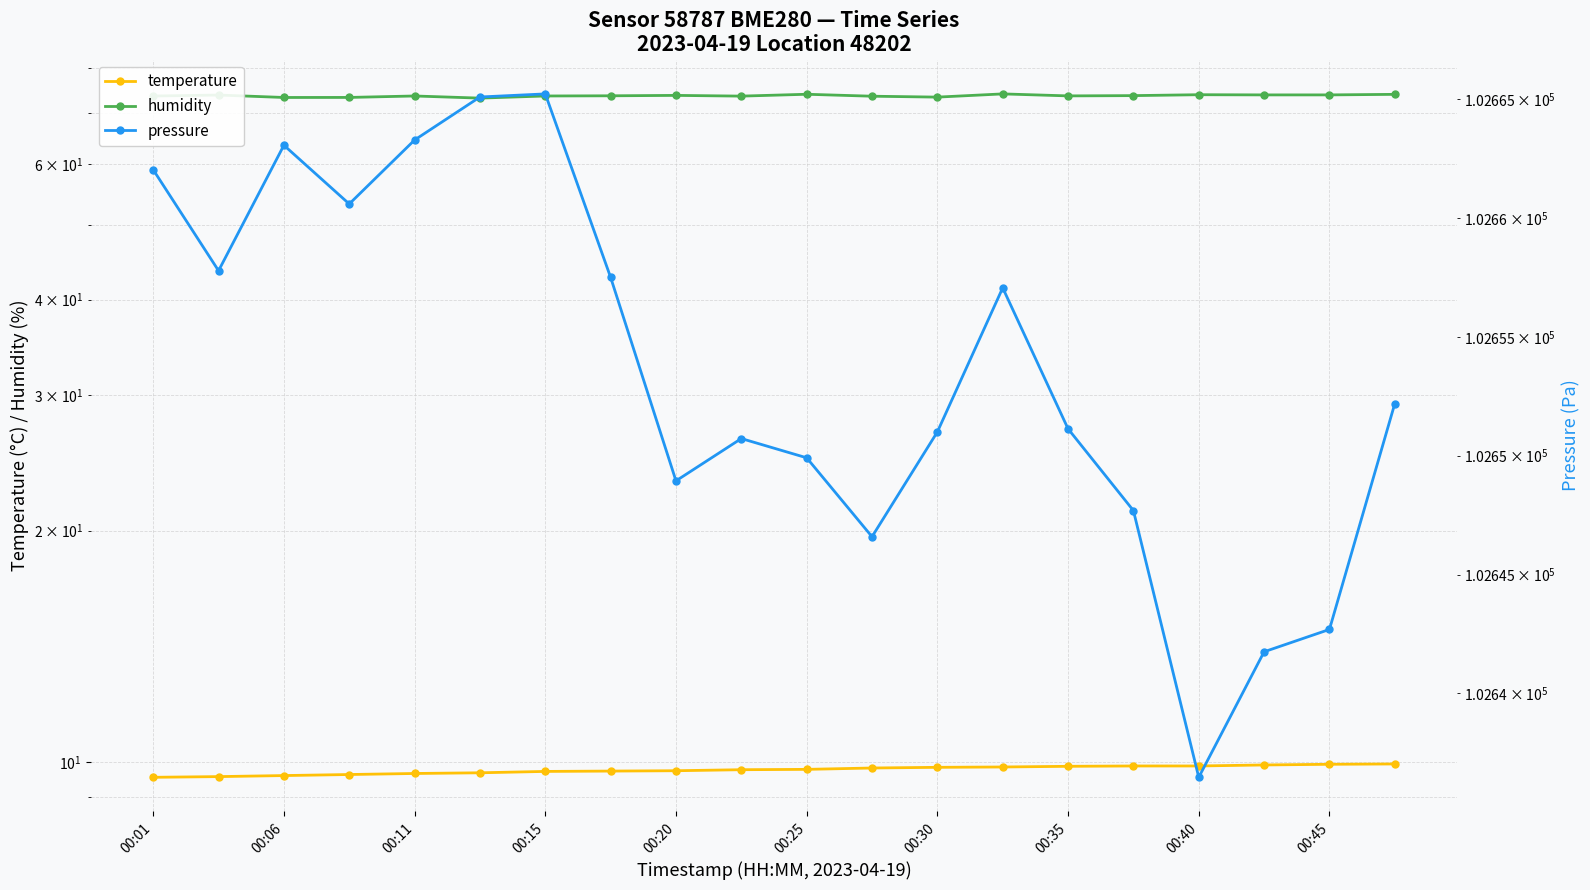

True or false: pressure and humidity cross at least once.

False